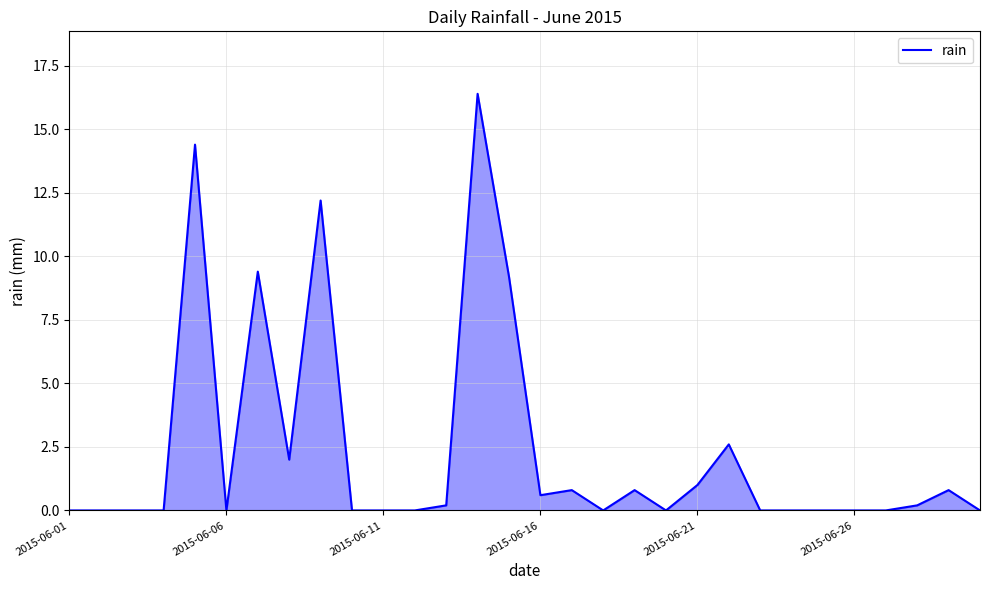

What is the greatest value displayed?

16.4